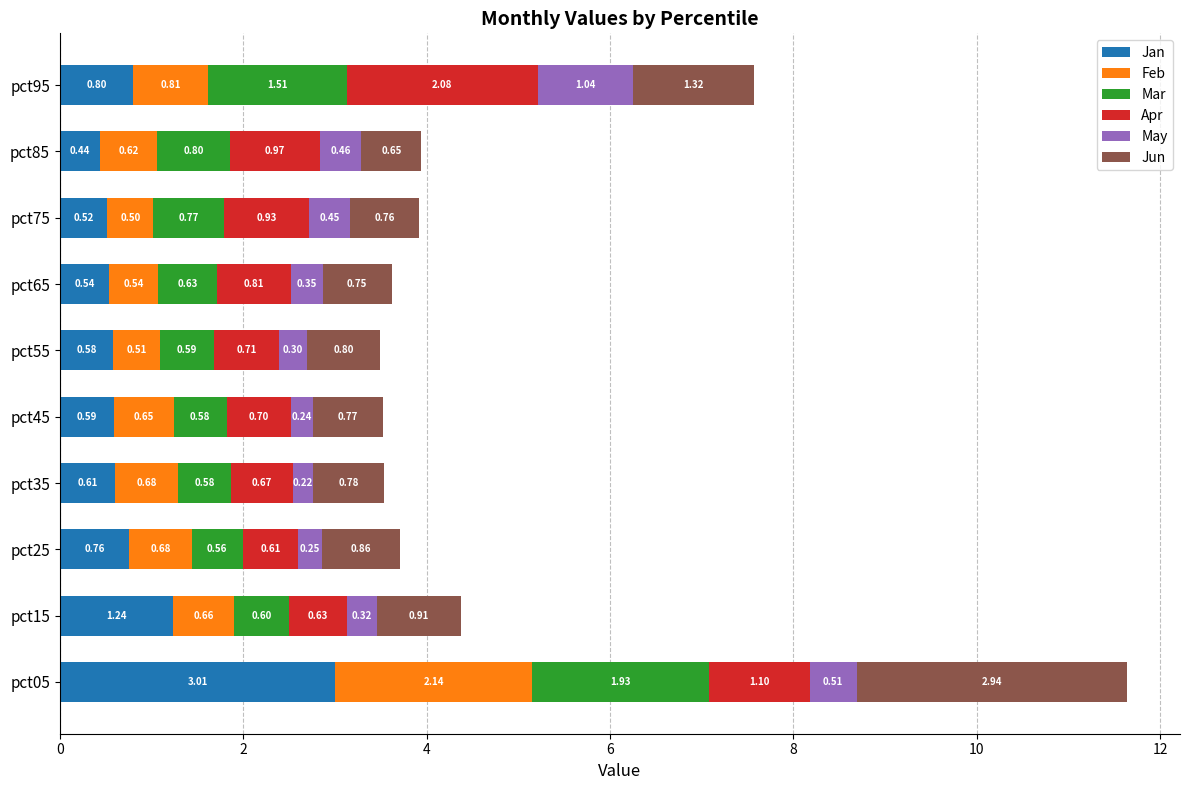

What is the difference between the maximum and minimum values in the Jan series?

2.6